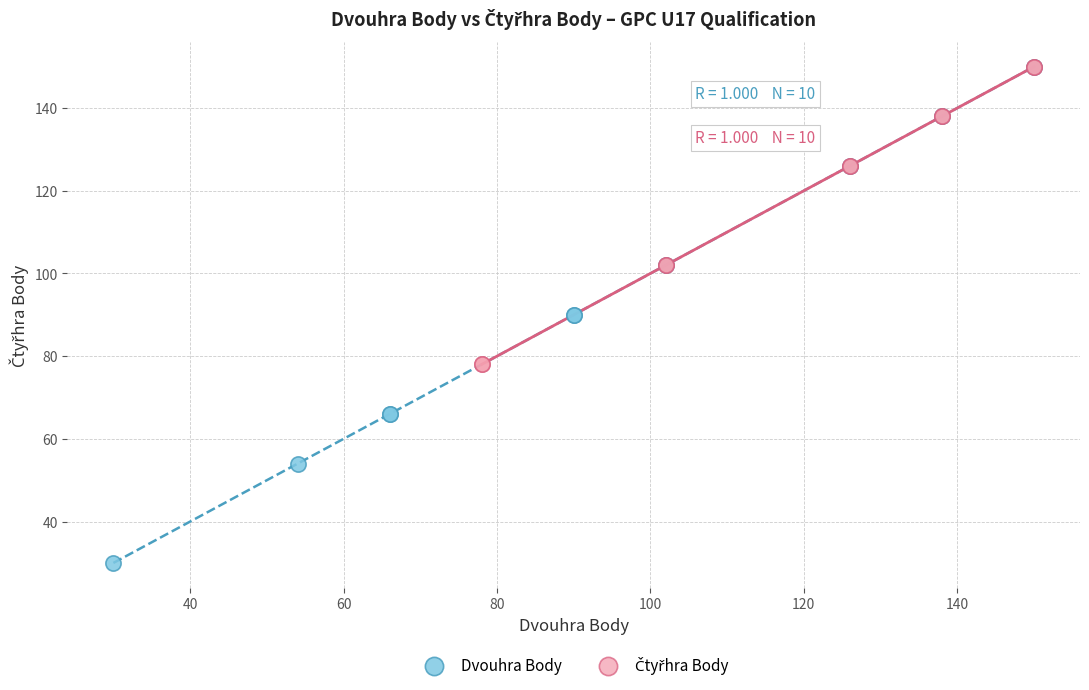

Which series has the largest Y range (max minus min)?

Dvouhra Body